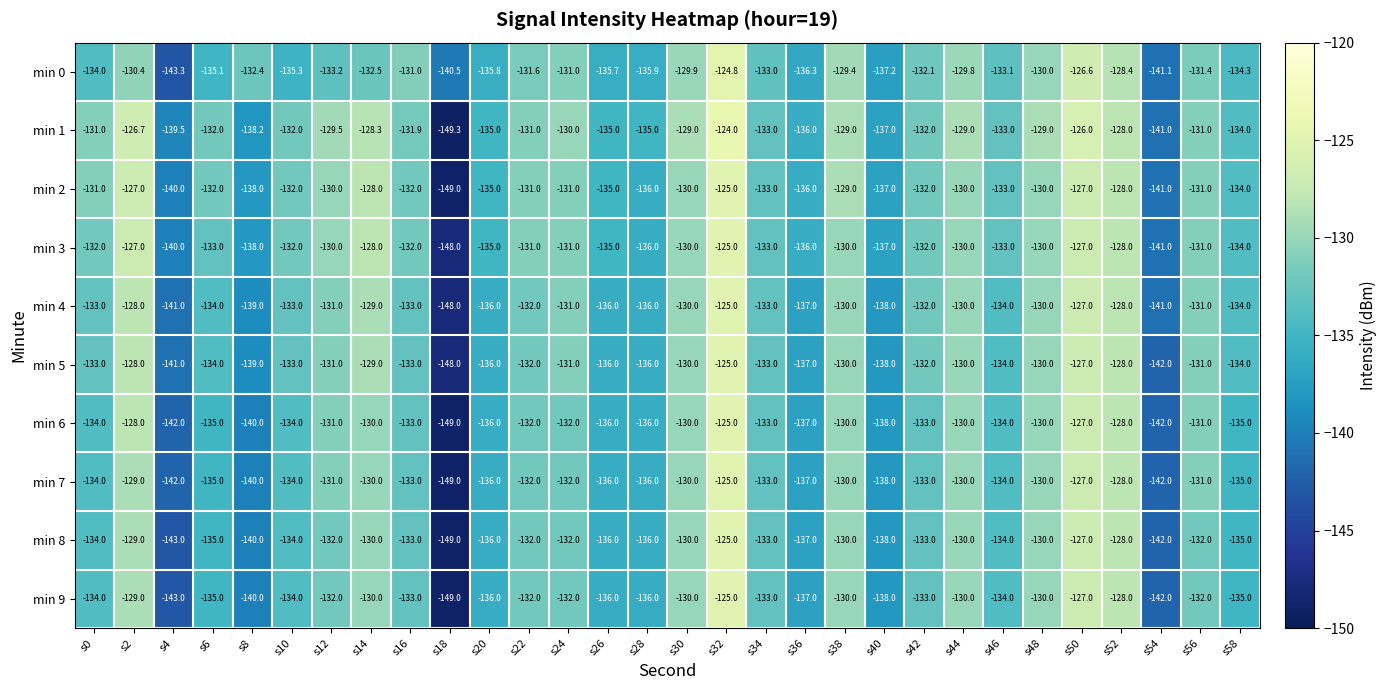

At which category is the sum across all series the highest?

s32